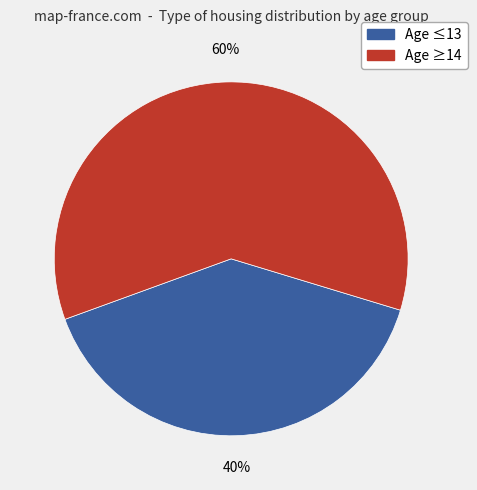

To the nearest percent, what is the average slice percentage?

50%